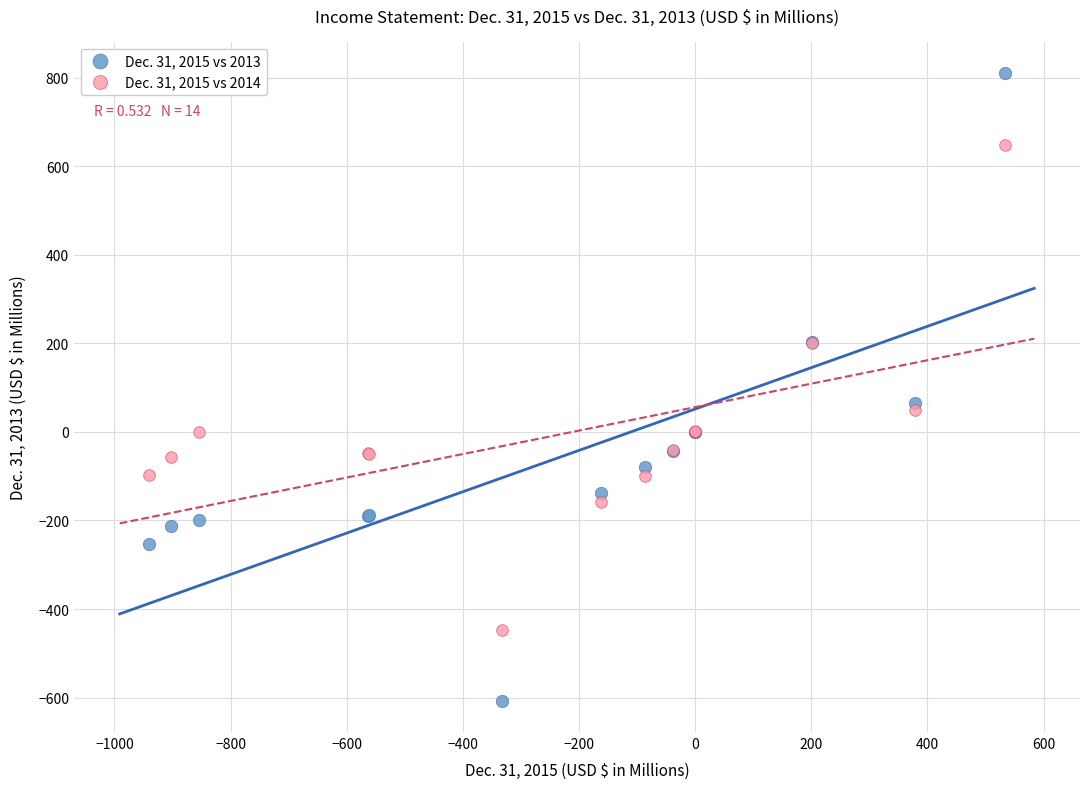

Which series contains the highest Y value?

Dec. 31, 2015 vs 2013